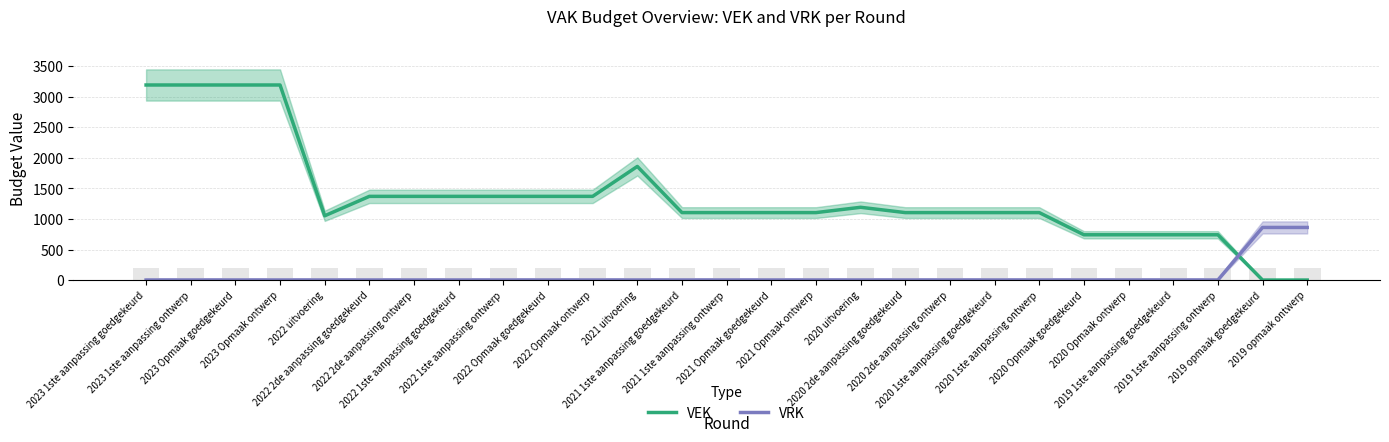

What is the difference between the highest and lowest values at 2022 2de aanpassing ontwerp?

1370